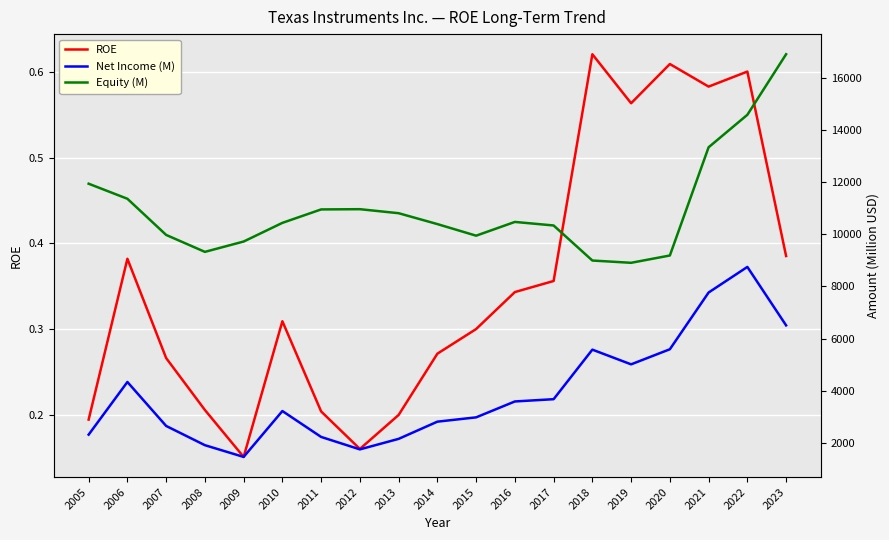

True or false: Equity (M) and ROE cross at least once.

False